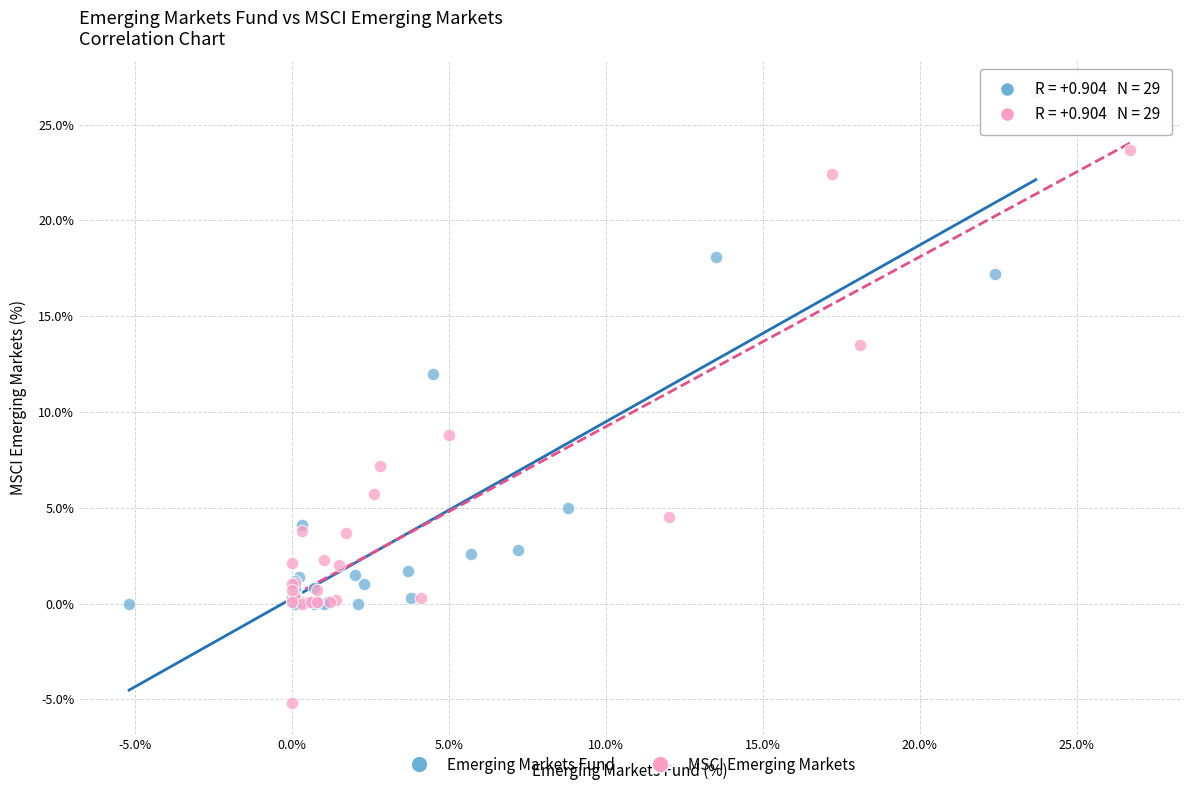

Which series reaches the minimum Y coordinate?

MSCI Emerging Markets